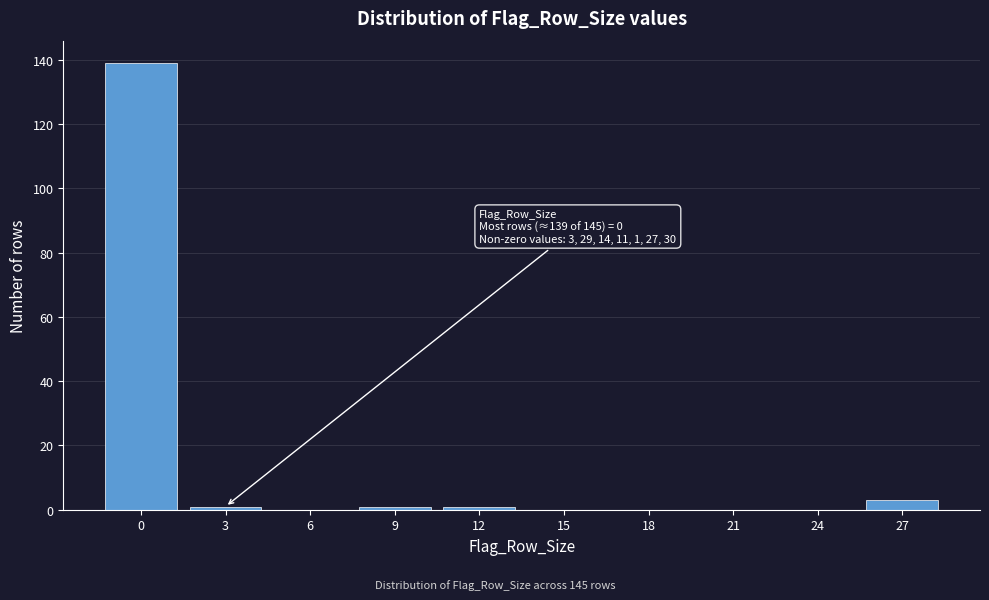

Reading right to left, what are all the values shown in this chart?

27=3	24=0	21=0	18=0	15=0	12=1	9=1	6=0	3=1	0=139